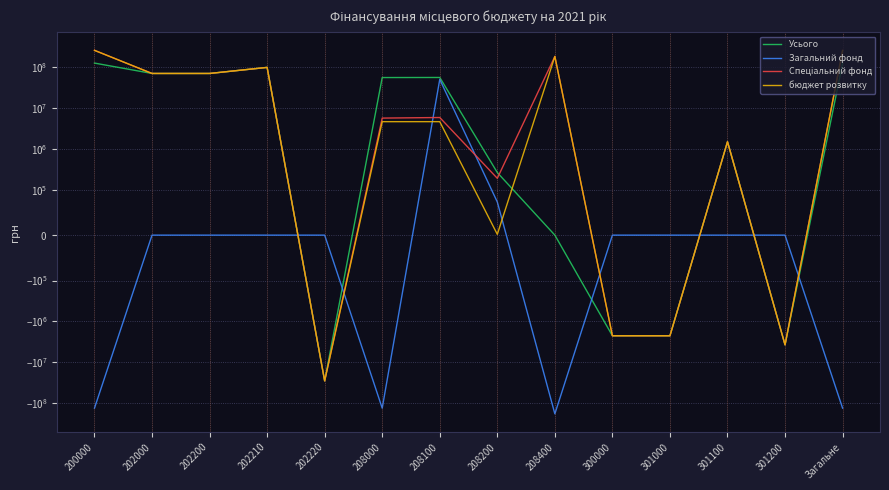

What position from the right is 202000?

13